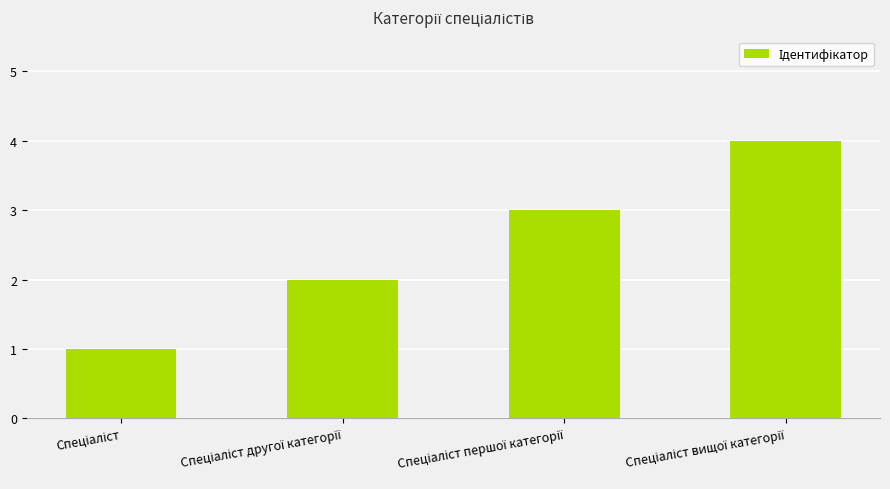

What is the difference between the maximum and minimum values?

3